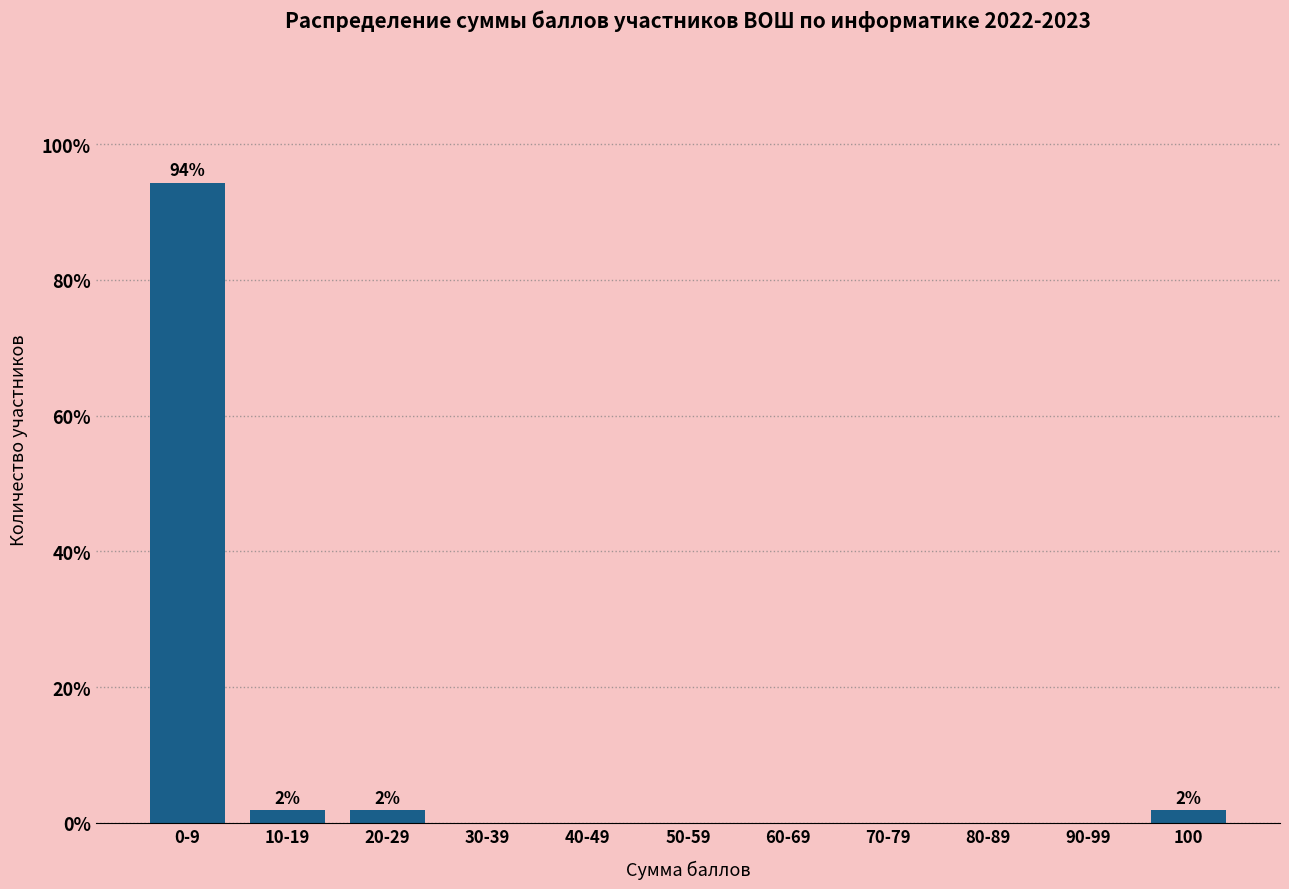

Reading left to right, transcribe all the data shown in this chart.

0-9=94.3	10-19=1.9	20-29=1.9	30-39=0.0	40-49=0.0	50-59=0.0	60-69=0.0	70-79=0.0	80-89=0.0	90-99=0.0	100=1.9